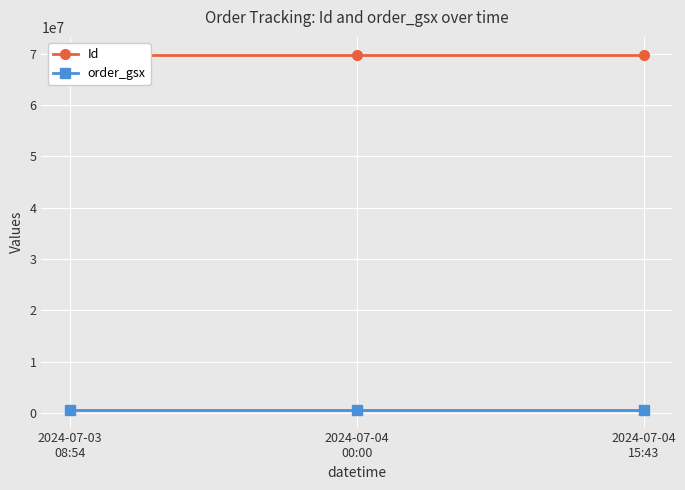

Is the value of Id at 2024-07-03
08:54 greater than the value of order_gsx at 2024-07-04
00:00?

Yes